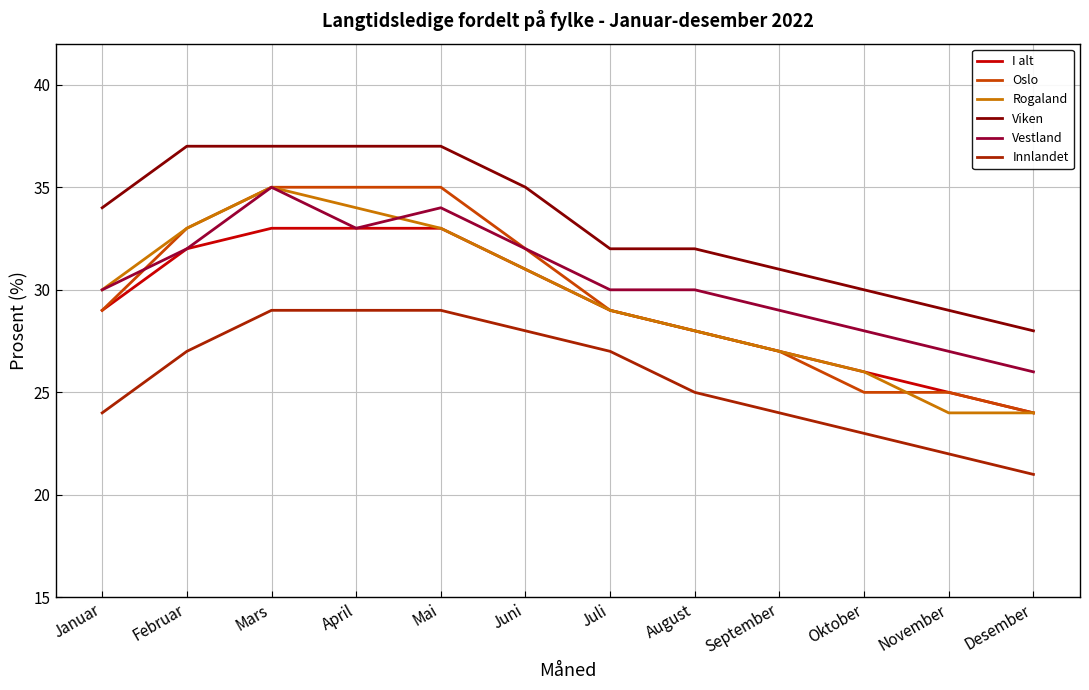

Is it true that I alt equals 28 at August?

True